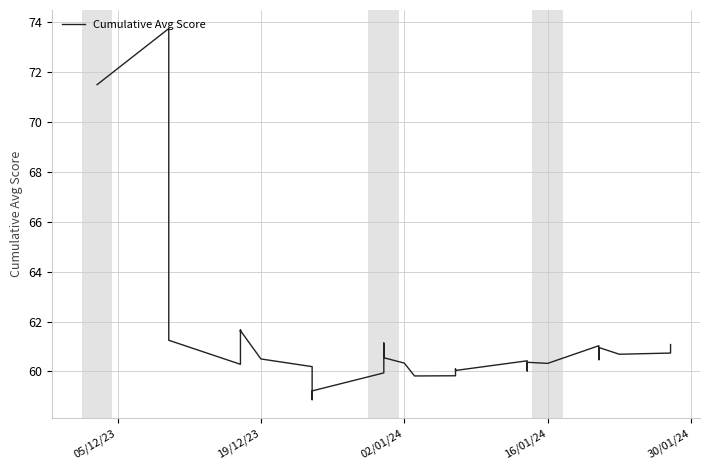

Reading left to right, transcribe all the data shown in this chart.

71.5	73.8	68.5	67.6	62.6	61.2	60.3	61.1	61.7	61.6	61.6	60.5	60.2	59.3	58.9	59.2	59.9	61.1	60.7	60.5	60.3	59.8	59.8	60.0	60.1	60.0	60.4	60.0	60.1	60.4	60.3	61.0	60.8	60.5	60.8	61.0	60.7	60.7	61.1